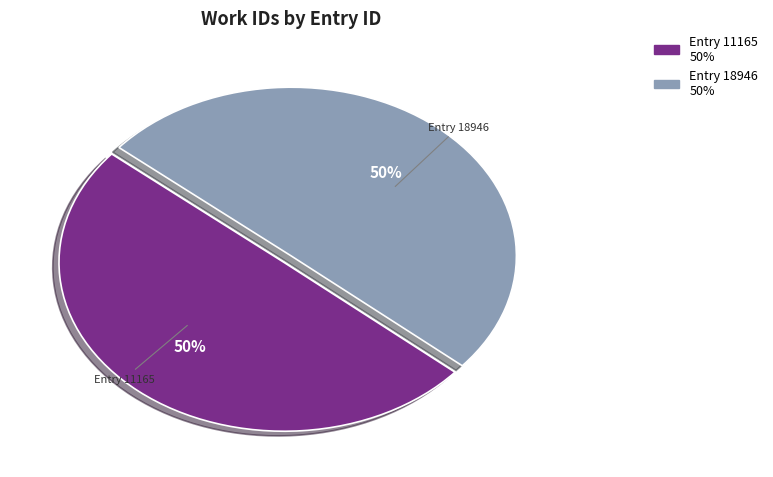

To the nearest percent, what is the average slice percentage?

50%